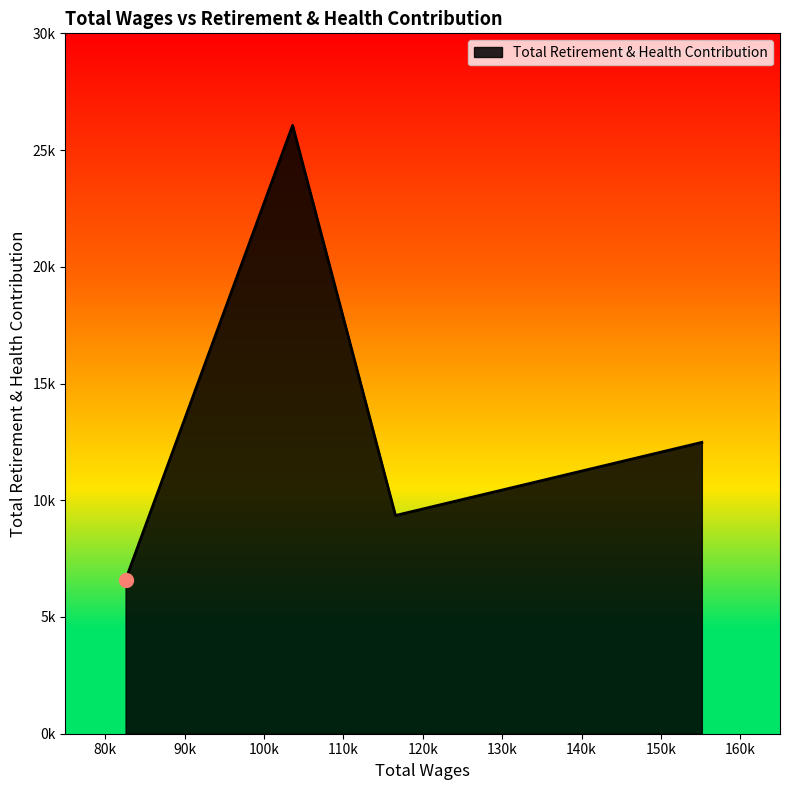

Rank the categories by value from highest to lowest.

103616.0, 155155.0, 116571.0, 82579.0